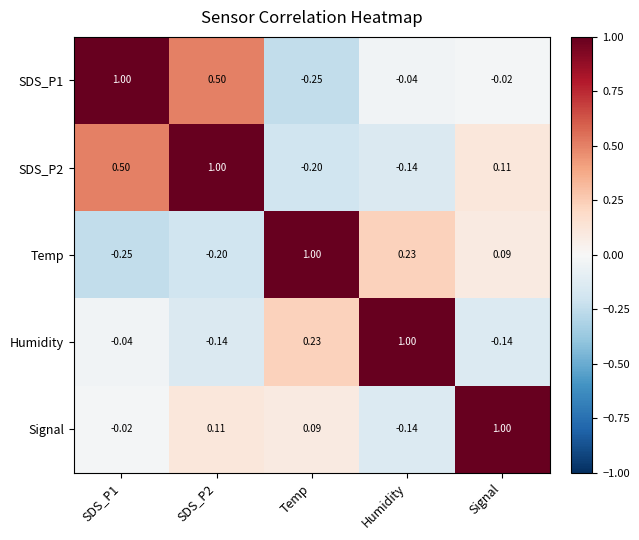

Which category has the highest value in the Signal series?

Signal